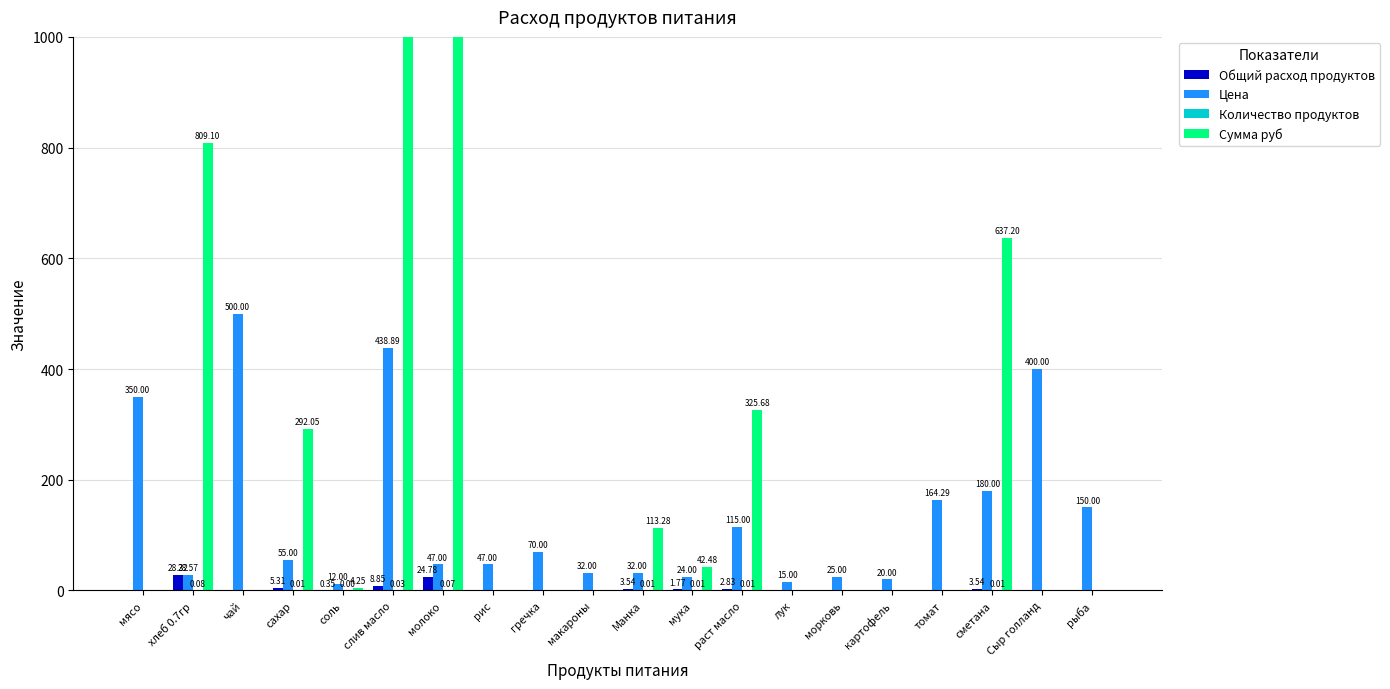

How many bars are there in total?

80